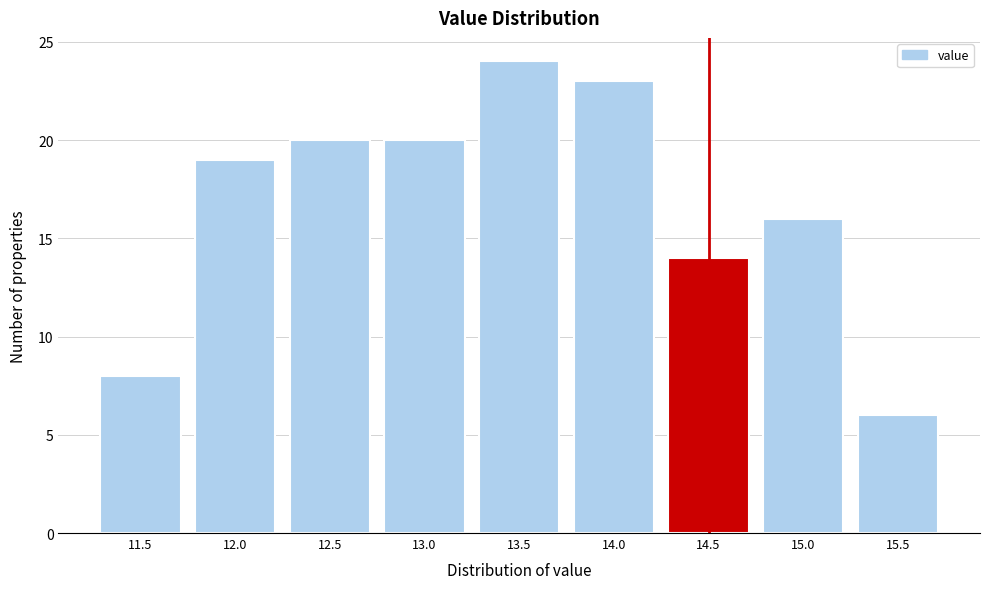

Reading left to right, transcribe all the data shown in this chart.

11.5=8	12.0=19	12.5=20	13.0=20	13.5=24	14.0=23	14.5=14	15.0=16	15.5=6